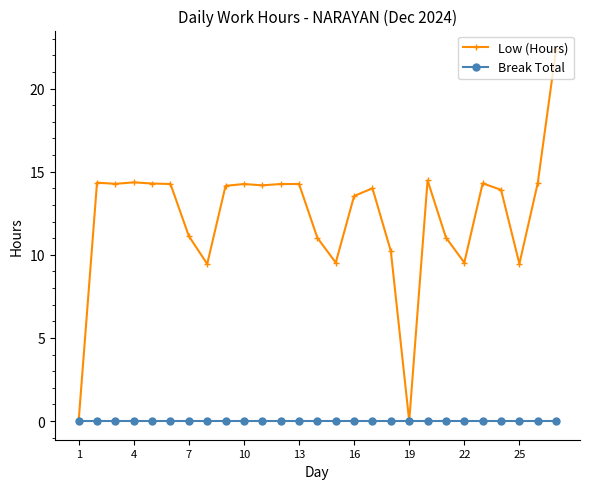

Rank the series by their maximum value, from highest to lowest.

Low (Hours), Break Total